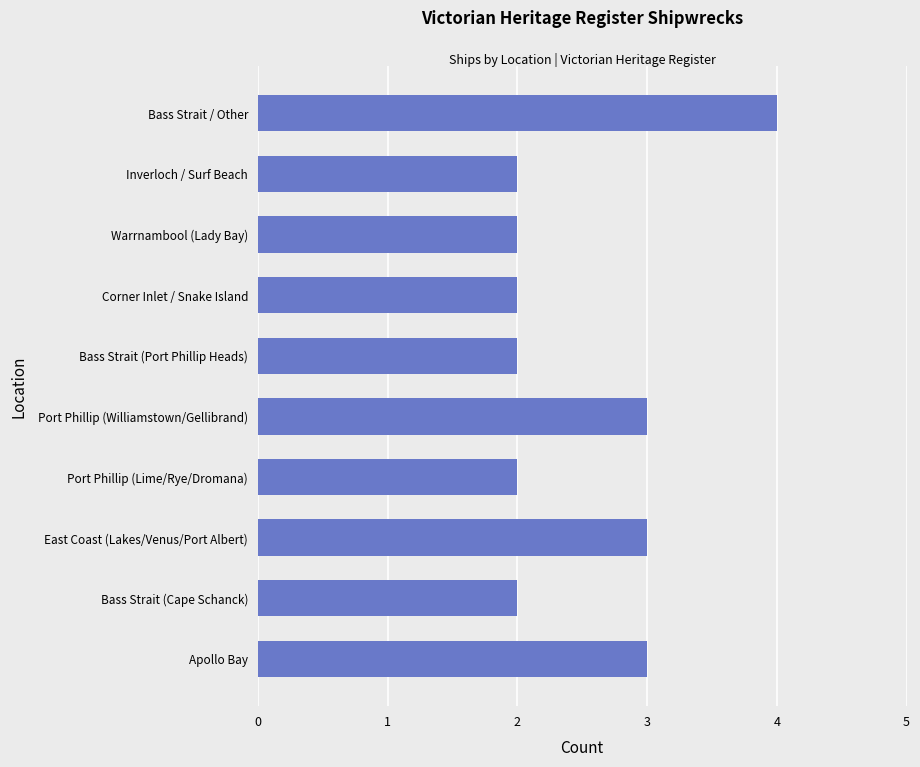

Reading bottom to top, transcribe all the data shown in this chart.

Apollo Bay=3	Bass Strait (Cape Schanck)=2	East Coast (Lakes/Venus/Port Albert)=3	Port Phillip (Lime/Rye/Dromana)=2	Port Phillip (Williamstown/Gellibrand)=3	Bass Strait (Port Phillip Heads)=2	Corner Inlet / Snake Island=2	Warrnambool (Lady Bay)=2	Inverloch / Surf Beach=2	Bass Strait / Other=4